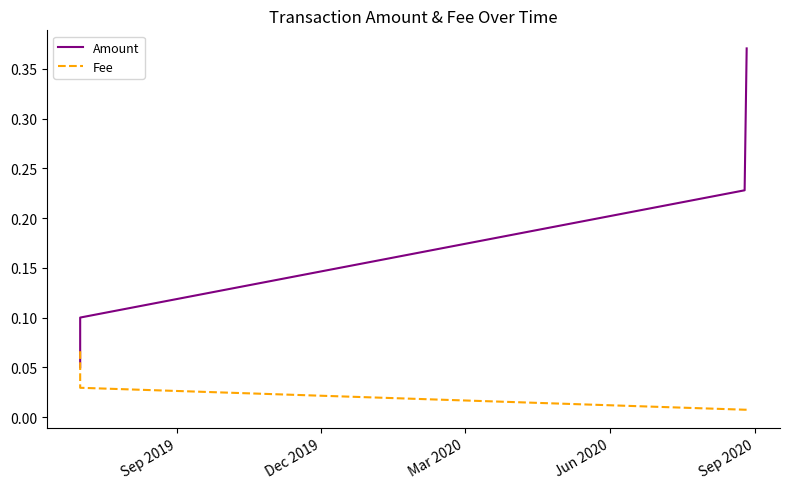

After their last crossing, which series has the higher values: Amount or Fee?

Amount